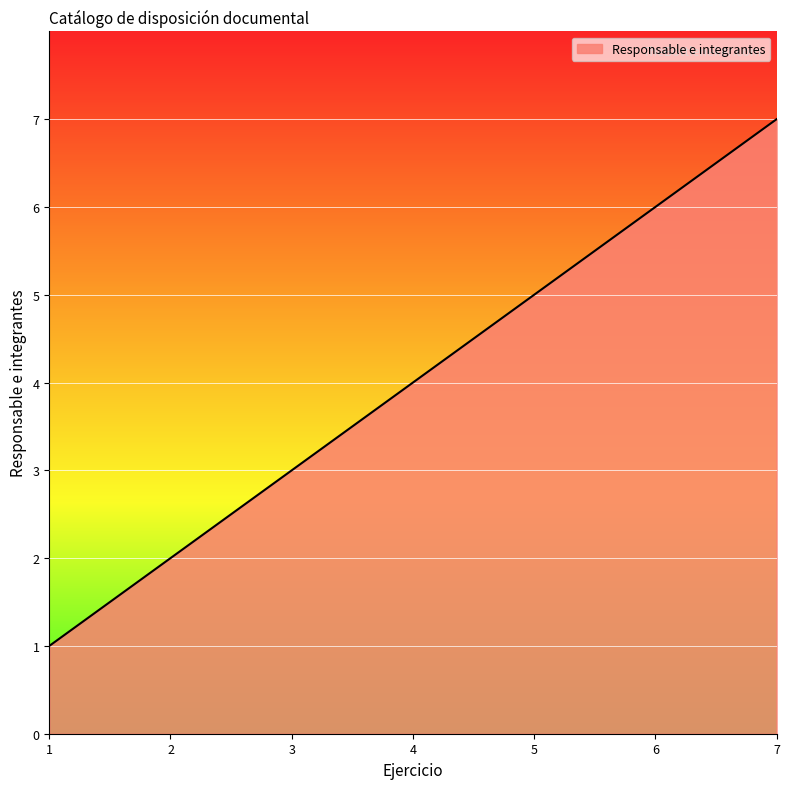

Approximately how many times larger is the value at 4 compared to 2?

2.0